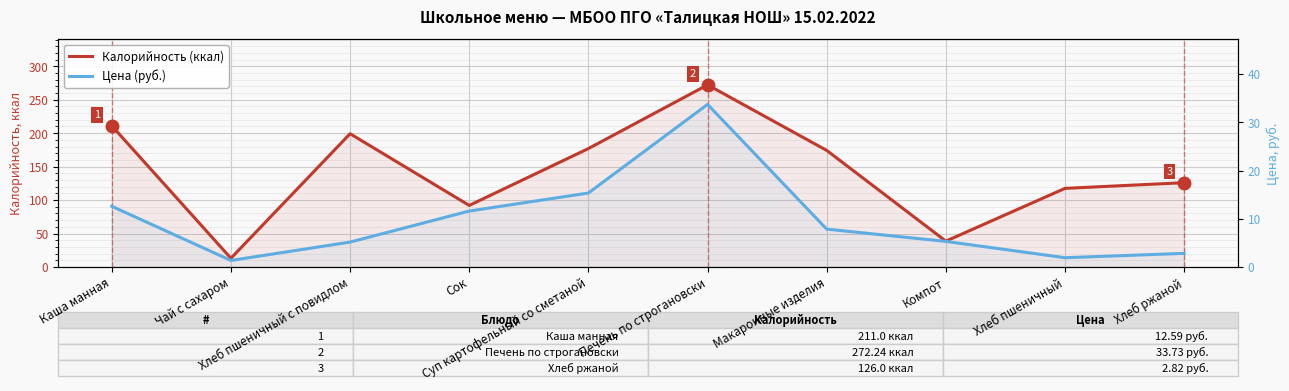

True or false: Цена (руб.) has a value of 33.7 at Печень по строгановски.

True